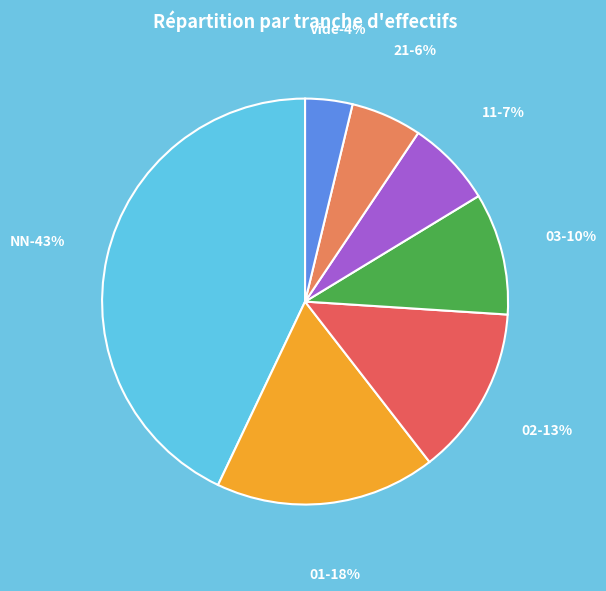

The  slice represents 1% of the pie. True or false?

False